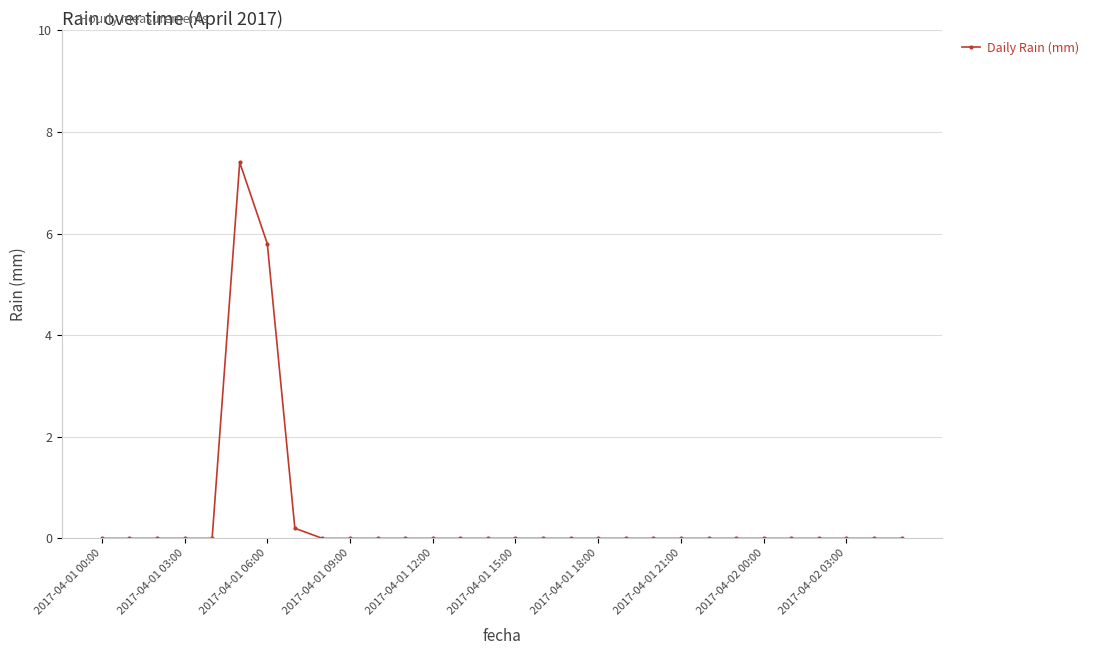

Reading left to right, list all the values displayed in this chart.

0.0	0.0	0.0	0.0	0.0	7.4	5.8	0.2	0.0	0.0	0.0	0.0	0.0	0.0	0.0	0.0	0.0	0.0	0.0	0.0	0.0	0.0	0.0	0.0	0.0	0.0	0.0	0.0	0.0	0.0